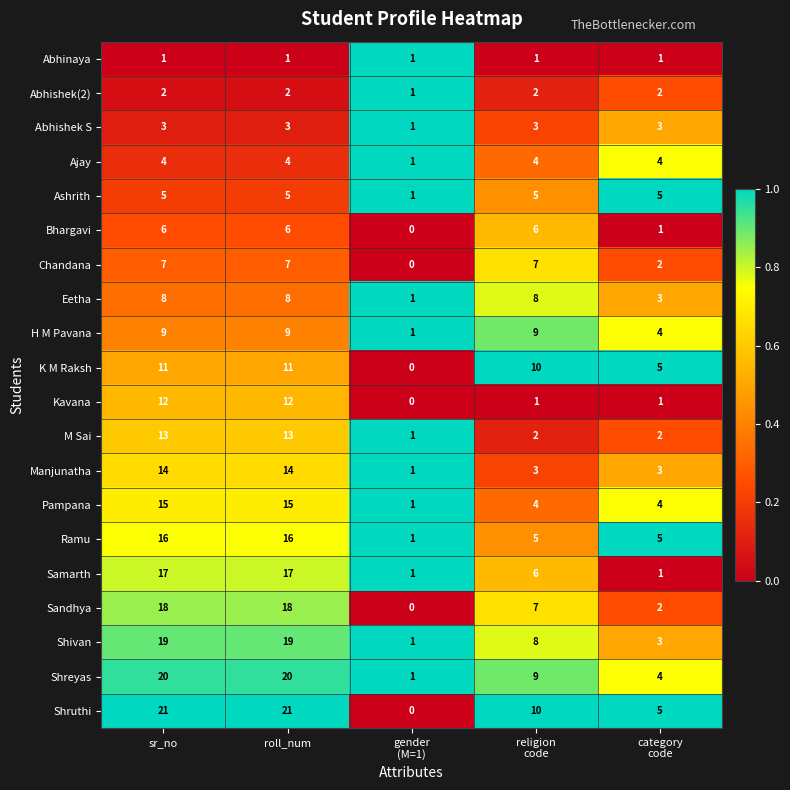

Which category has the lowest value across all series?

gender
(M=1)